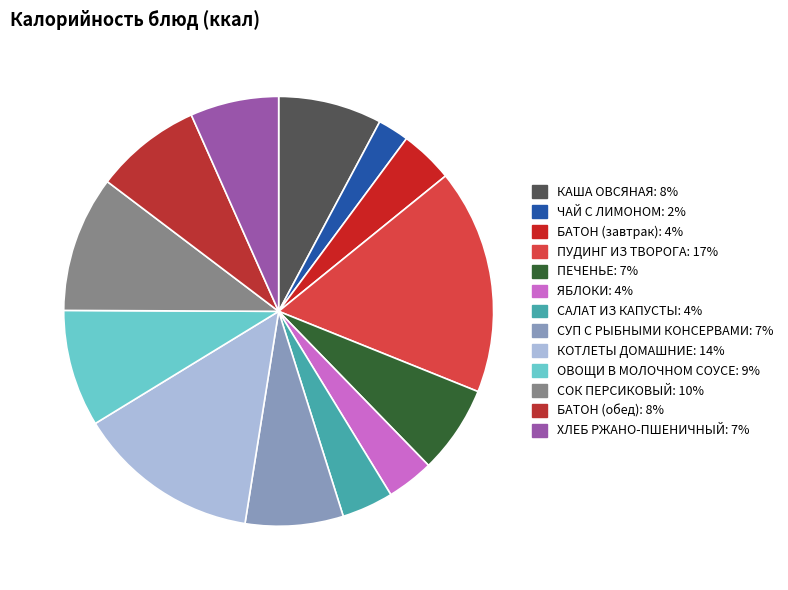

What percentage is the ПЕЧЕНЬЕ slice, to the nearest percent?

7%